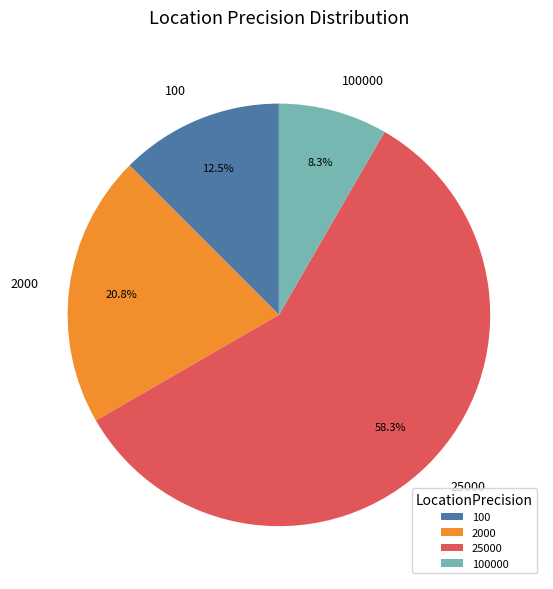

Does any single category account for the majority?

Yes